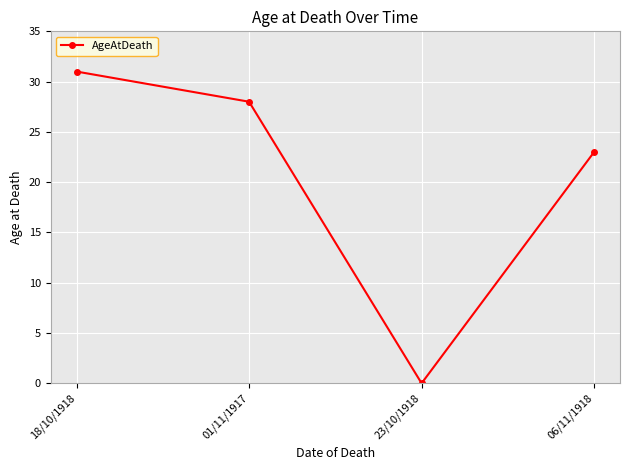

Is it true that the value at 06/11/1918 is 23?

True